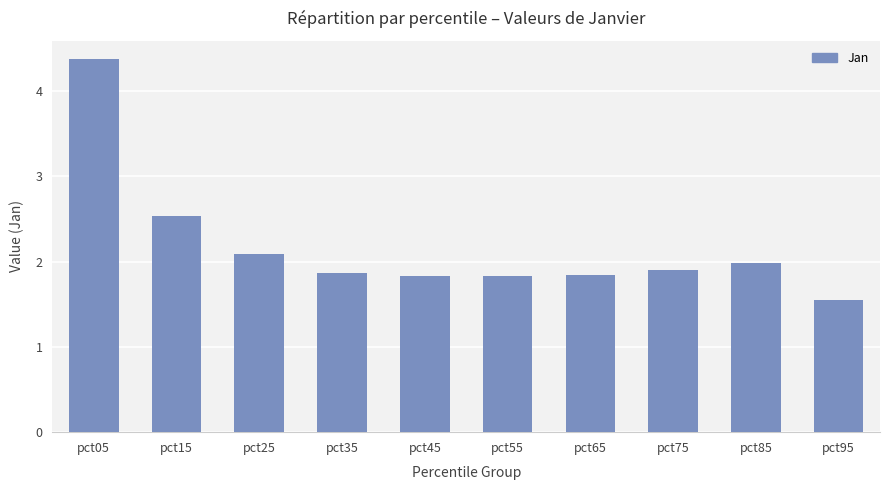

The value at pct05 is 4.4. True or false?

True